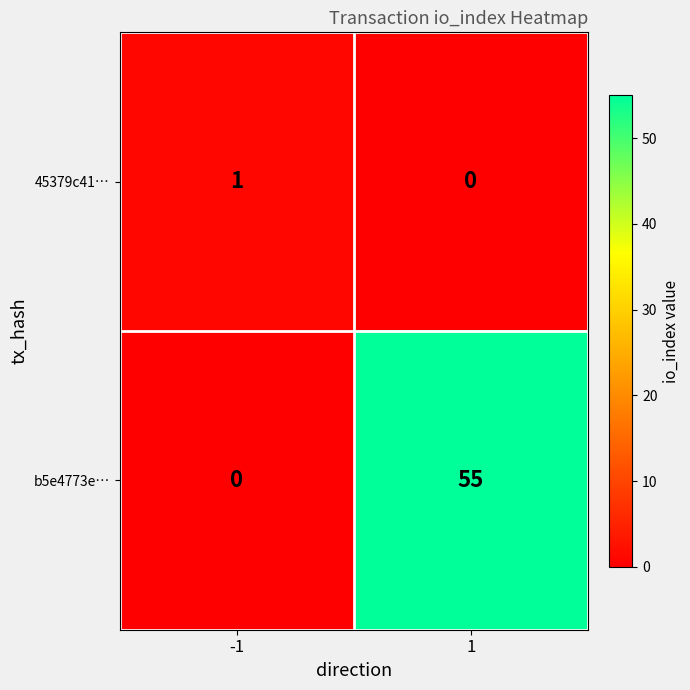

Reading right to left, transcribe all the data shown in this chart.

45379c41…: 0	1
b5e4773e…: 55	0